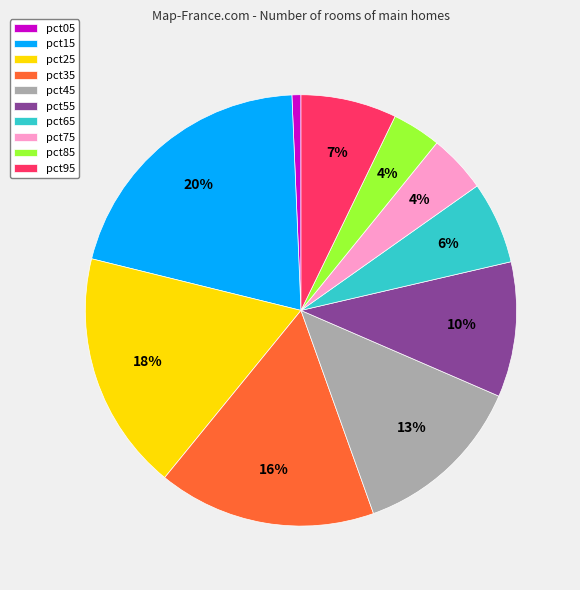

Which has a higher value, pct95 or pct15?

pct15